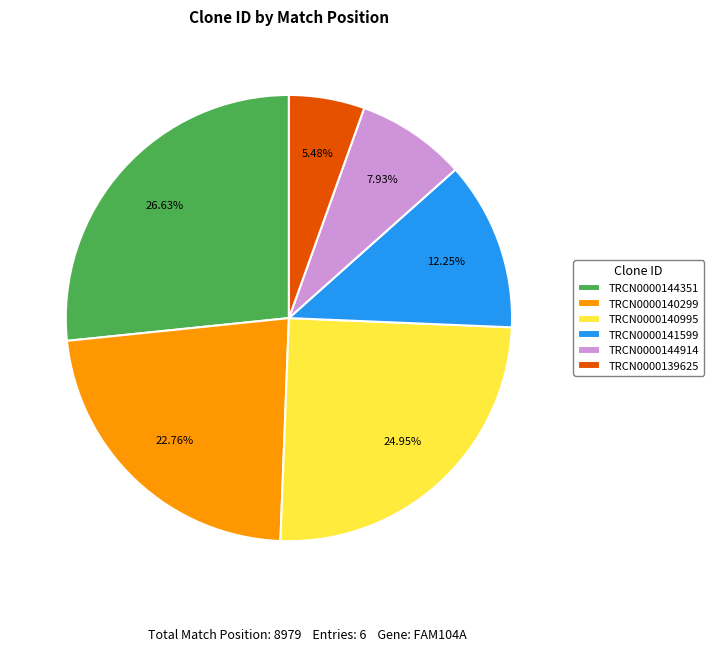

Is TRCN0000144914 the majority of the pie?

No